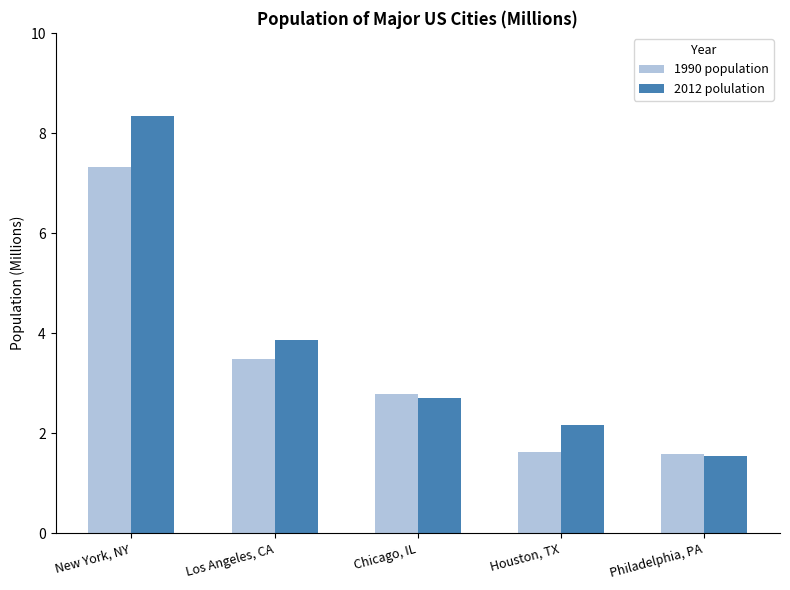

What is the difference between the highest and lowest values at Los Angeles, CA?

0.4